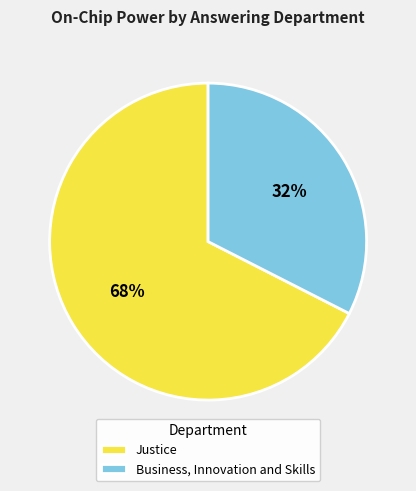

True or false: Justice accounts for 79% of the total.

False